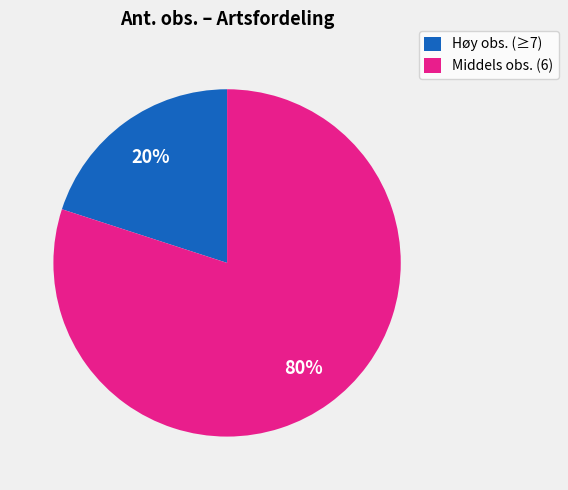

To the nearest percent, what is the average slice percentage?

50%